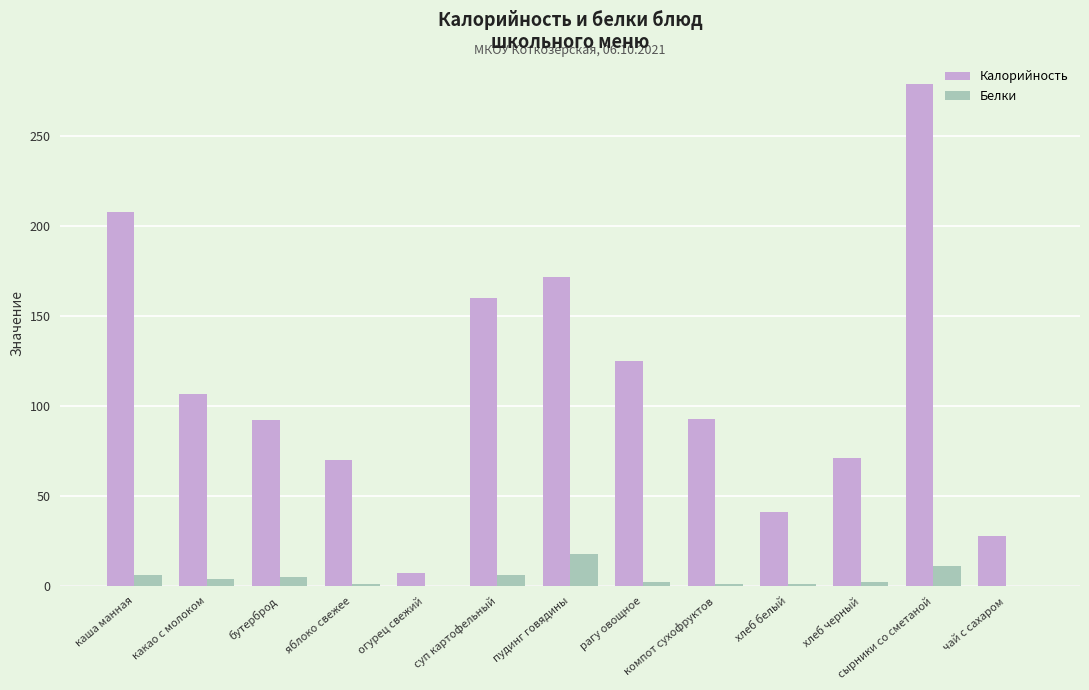

How many data points does each series have?

13